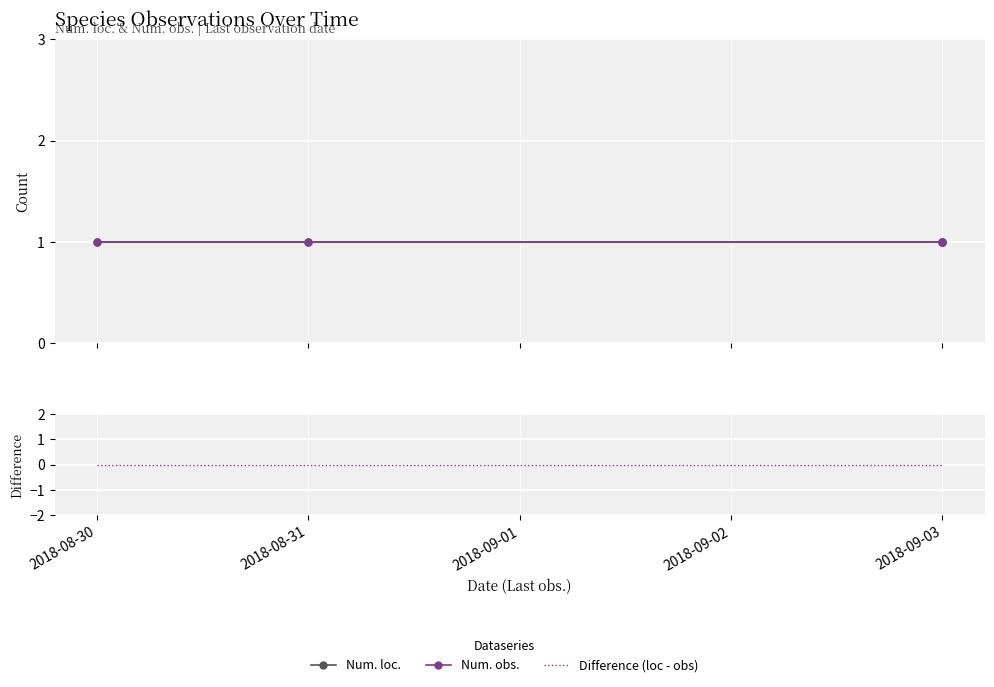

What is the label of the 3rd point from the right?

2018-08-31